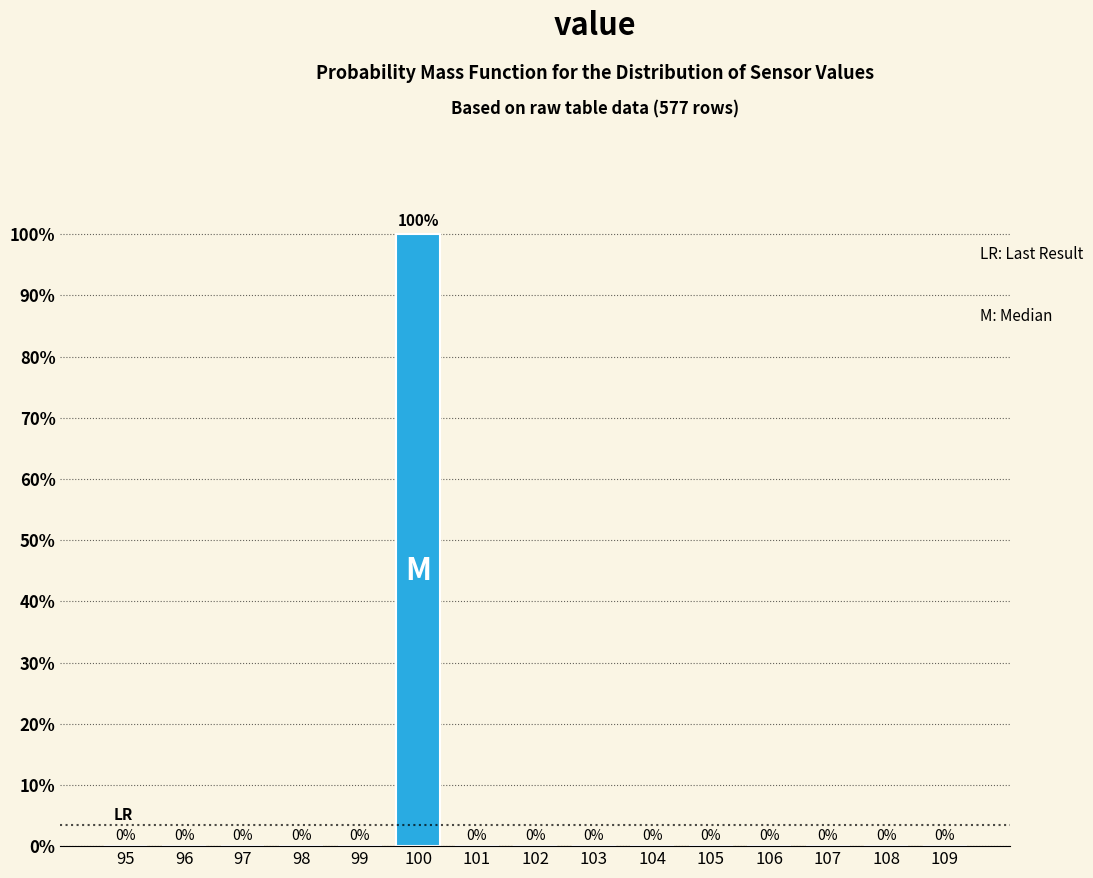

Reading left to right, extract all data points from this chart.

95=0	96=0	97=0	98=0	99=0	100=100	101=0	102=0	103=0	104=0	105=0	106=0	107=0	108=0	109=0